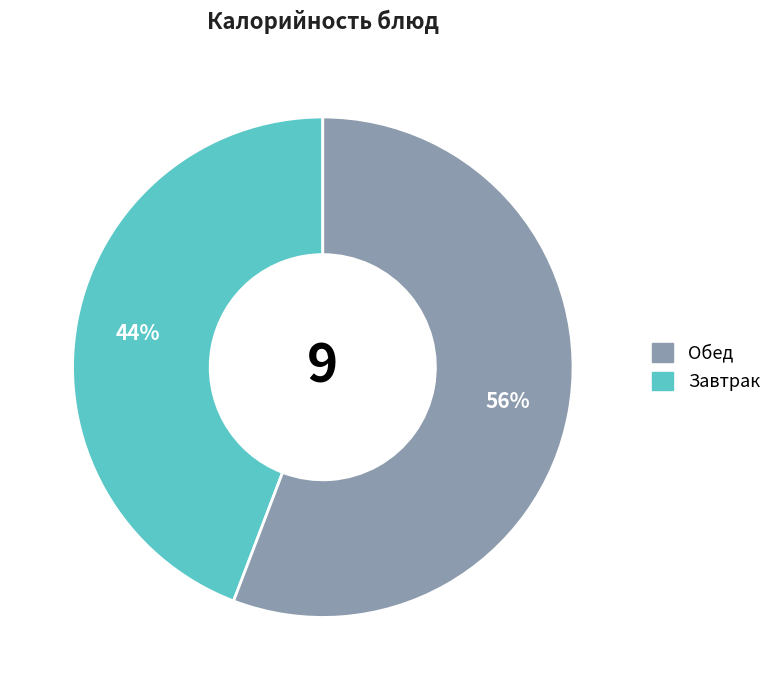

To the nearest percent, what is the average slice percentage?

50%